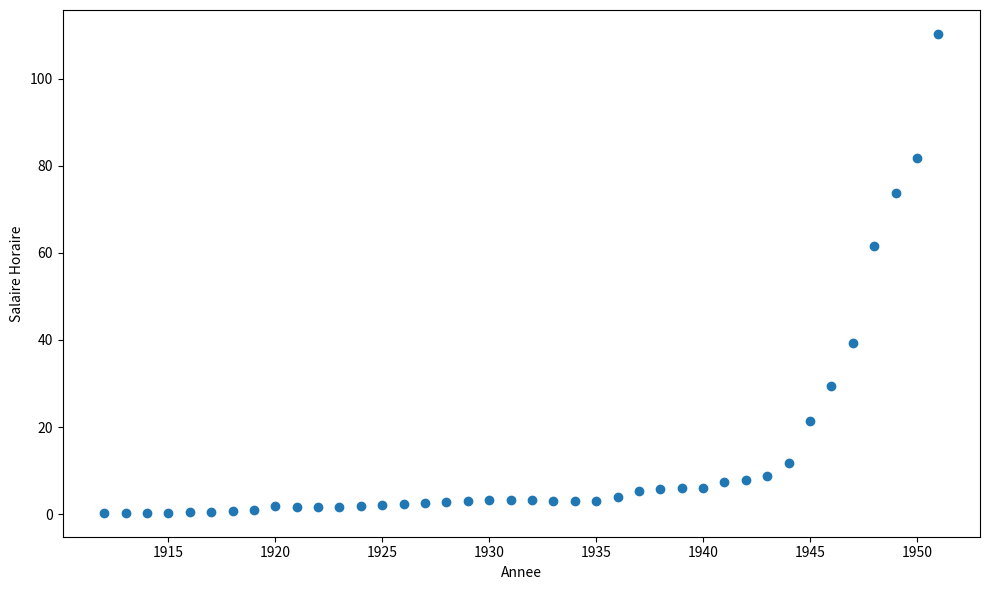

What Y value in the scatter plot is closest to 55?

61.6